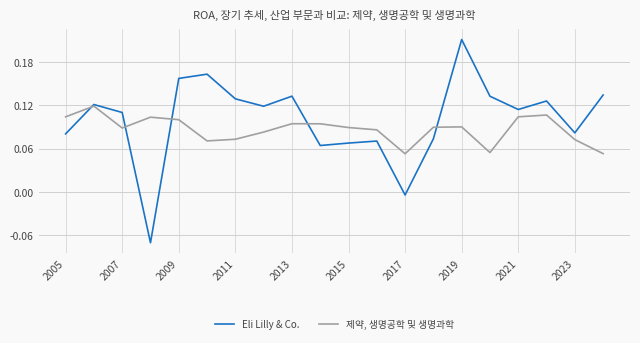

True or false: Eli Lilly & Co. has more than 0 points higher than both neighbors.

True